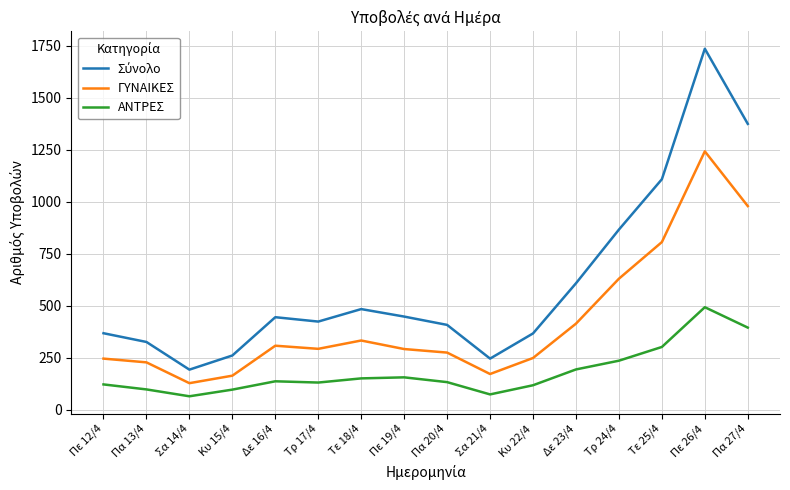

True or false: ΓΥΝΑΙΚΕΣ and ΑΝΤΡΕΣ intersect in this chart.

False